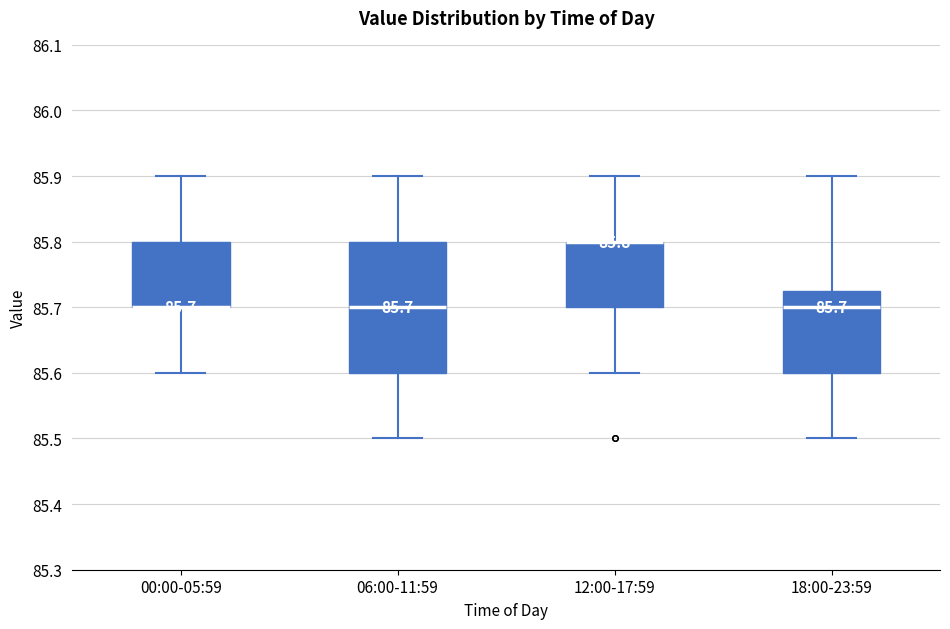

Which box is the tallest, from its lower edge to its upper edge?

06:00-11:59